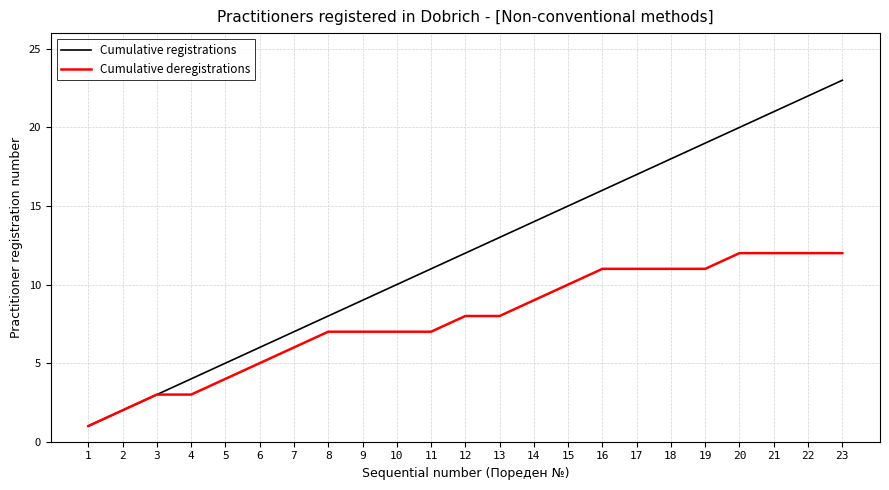

Reading left to right, list all the values displayed in this chart.

Cumulative registrations: 1=1	2=2	3=3	4=4	5=5	6=6	7=7	8=8	9=9	10=10	11=11	12=12	13=13	14=14	15=15	16=16	17=17	18=18	19=19	20=20	21=21	22=22	23=23
Cumulative deregistrations: 1=1	2=2	3=3	4=3	5=4	6=5	7=6	8=7	9=7	10=7	11=7	12=8	13=8	14=9	15=10	16=11	17=11	18=11	19=11	20=12	21=12	22=12	23=12